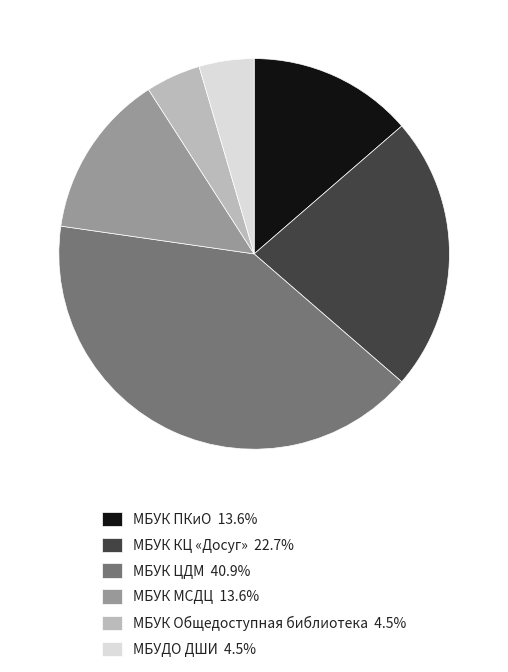

Is the sum of МБУДО ДШИ 4.5% and МБУК КЦ «Досуг» 22.7% greater than half?

No